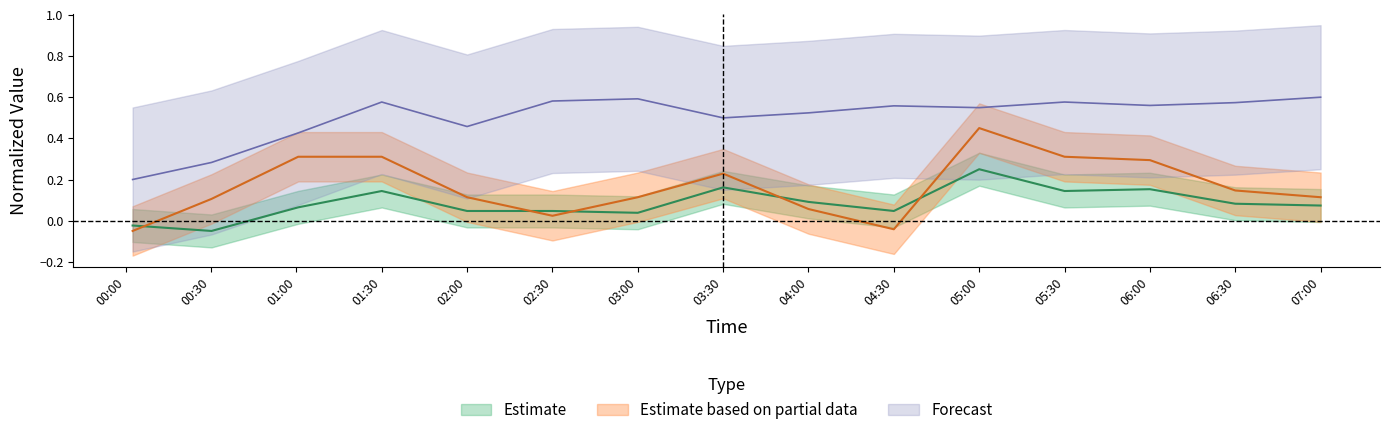

What is the smallest value displayed?

-0.1